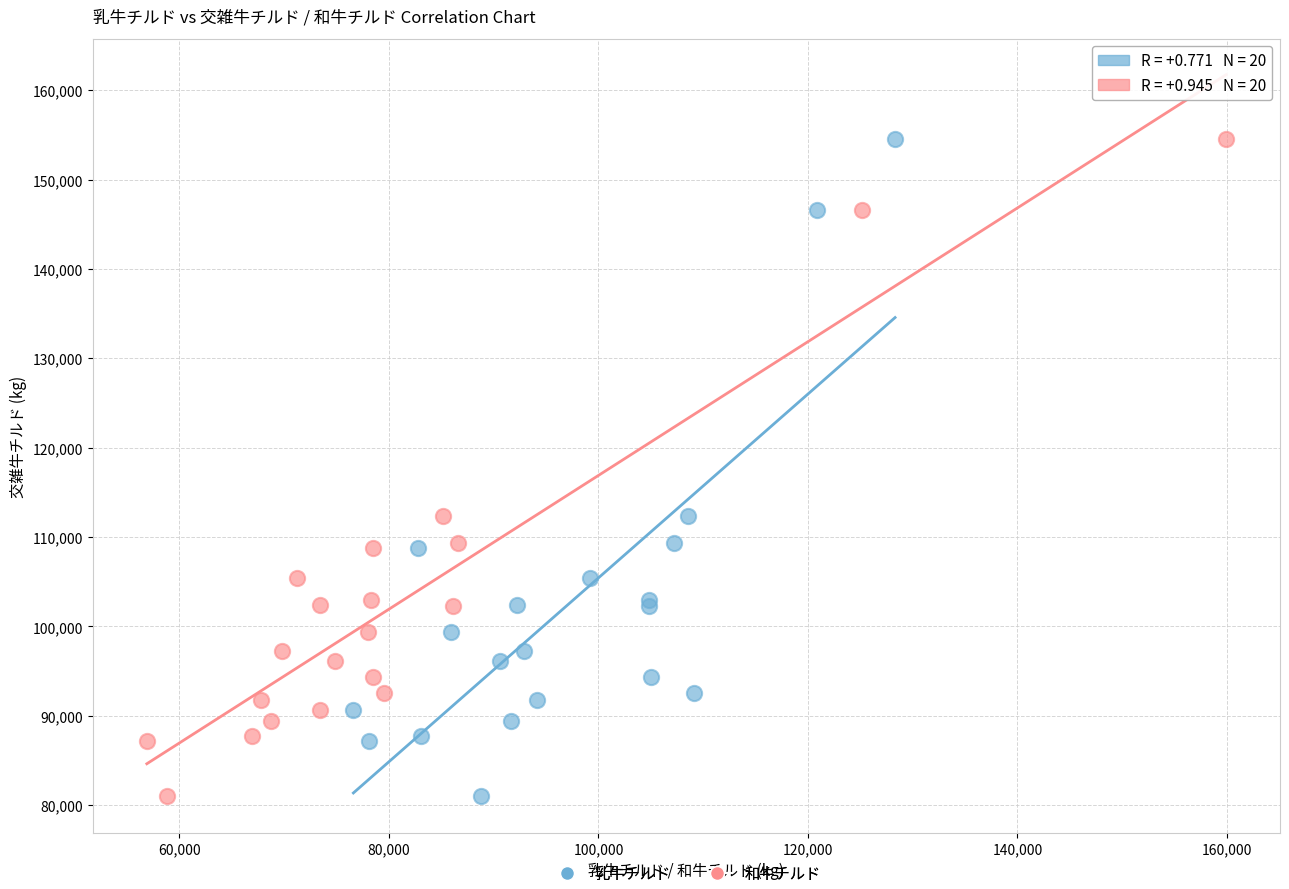

What are all the series names shown in the legend?

乳牛チルド, 和牛チルド